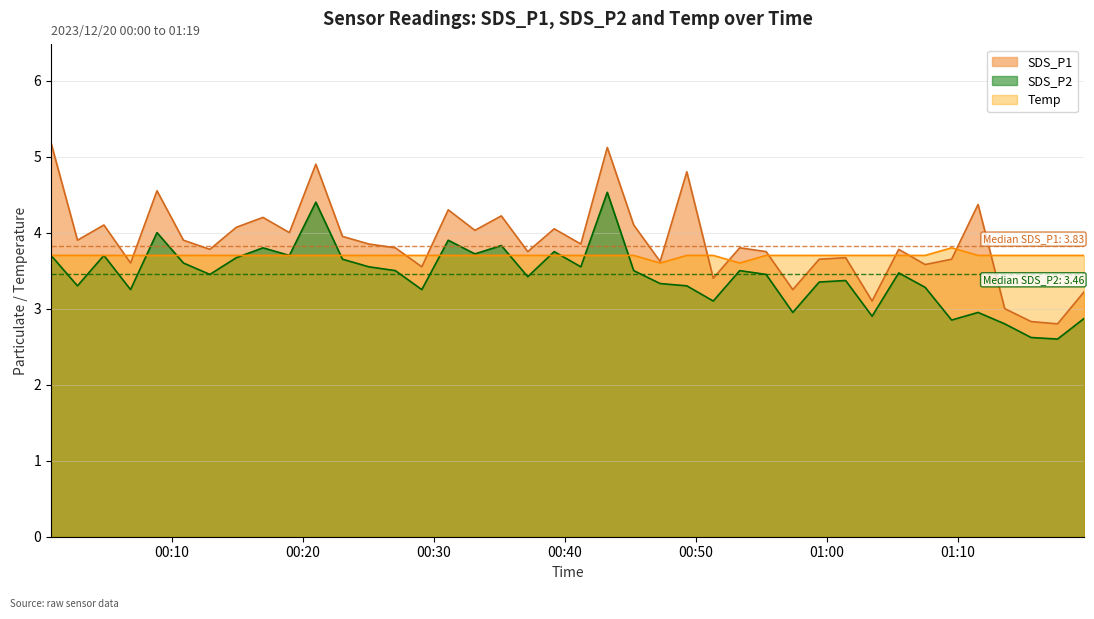

What is the maximum value for Temp?

3.8